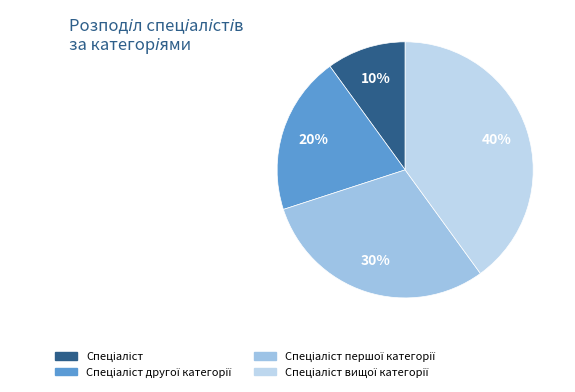

Count the number of slices in the pie.

4